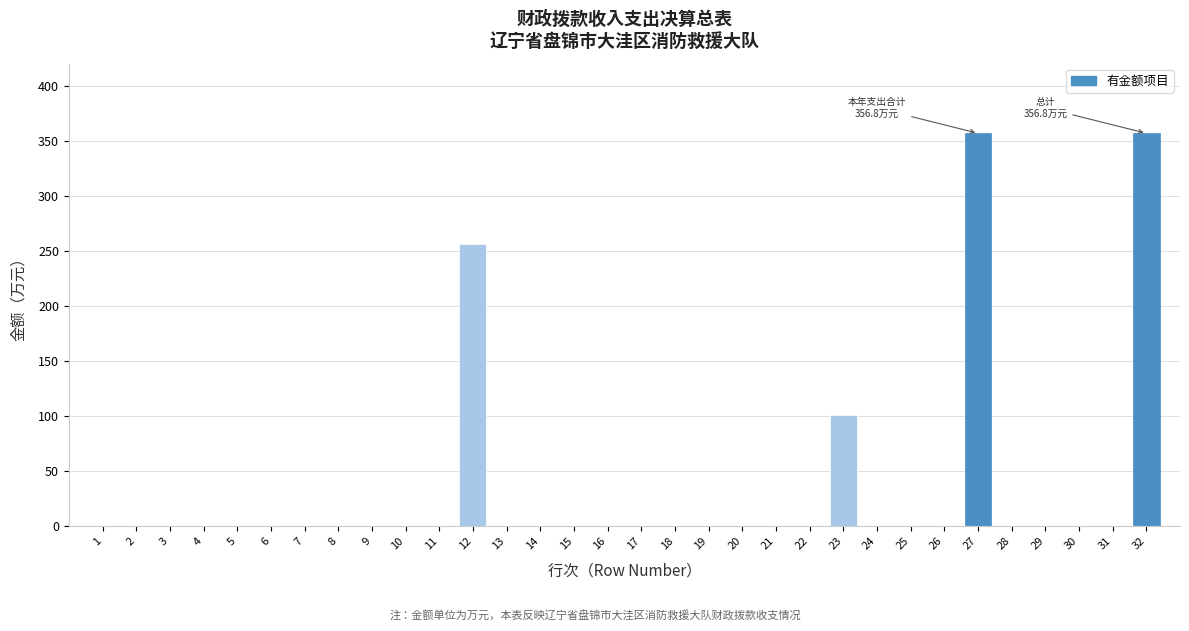

Where is the data nearest to the value 178?

23